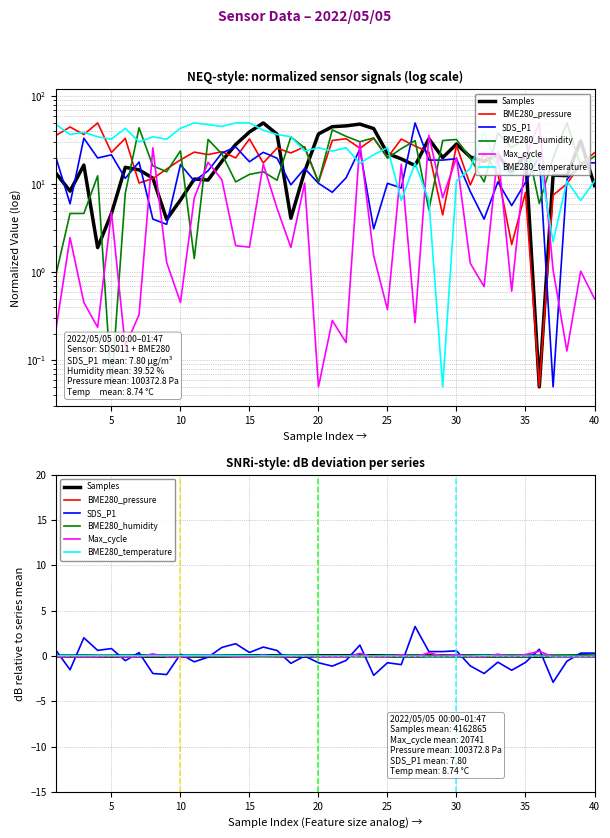

True or false: Samples has more than 0 interior local peaks.

True